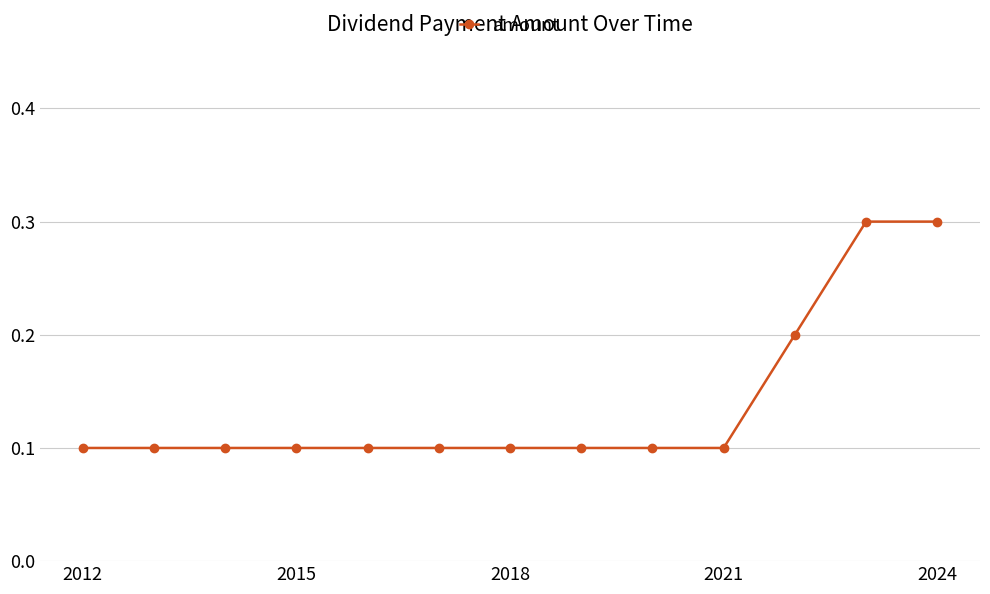

How many values are between 0 and 1?

13